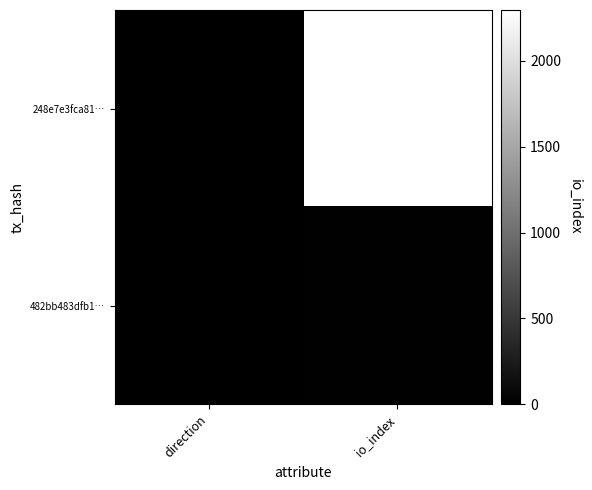

What is the maximum value shown in the chart?

2297